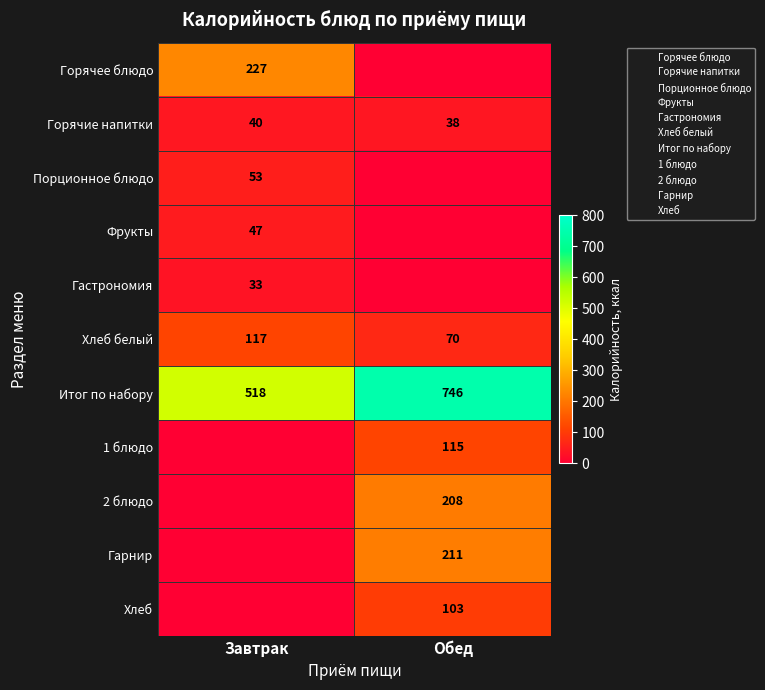

What is the sum of all Итог по набору values?

1264.0